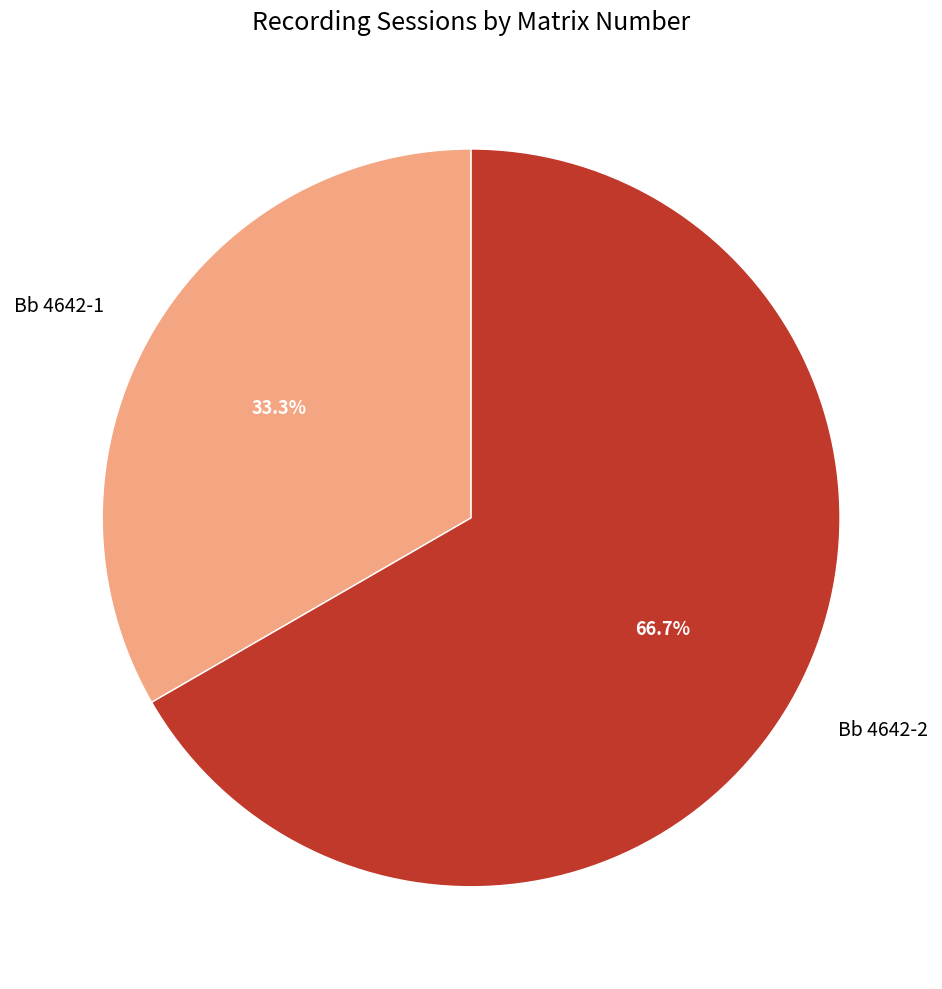

Which category has the smallest portion of the pie?

Bb 4642-1